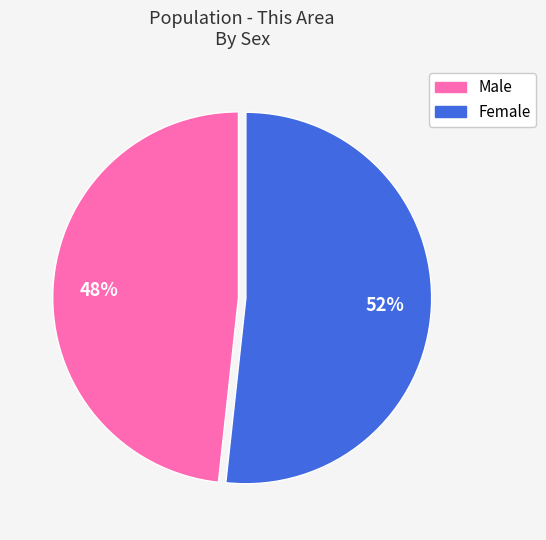

Does Female account for over 50% of the chart?

Yes